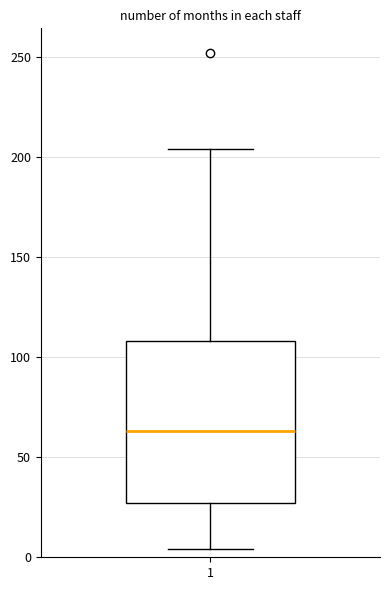

Transcribe this box plot: give where the median line is, the range the box spans, and where the two whiskers end, as read against the y-axis. The values are not printed on the chart, so give them approximately, as read against the axis.

median 65, box 25 to 110, whiskers 5 to 205